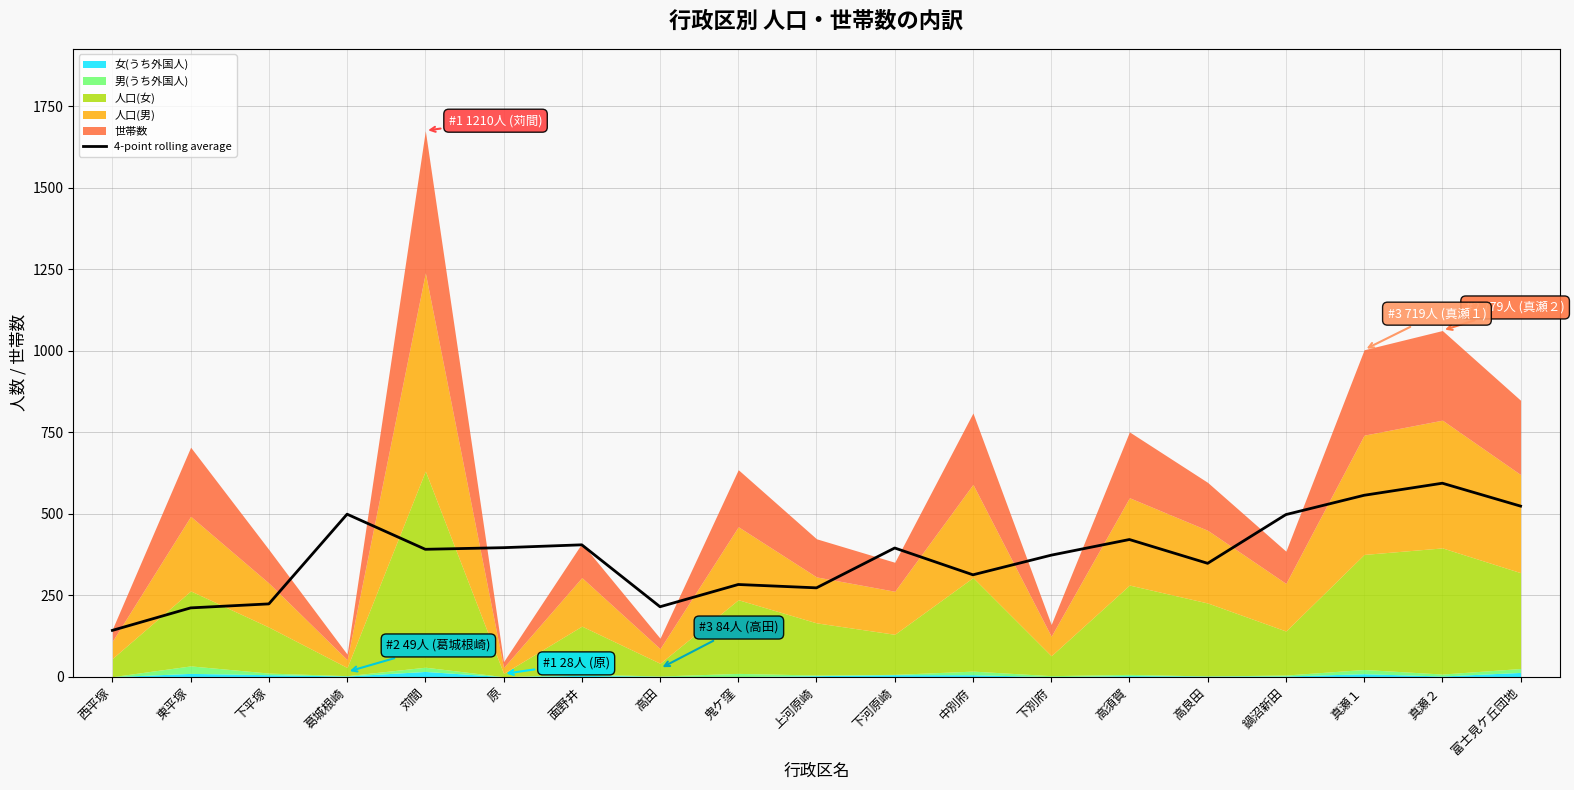

What is the difference between the second highest and second lowest values?

345.5